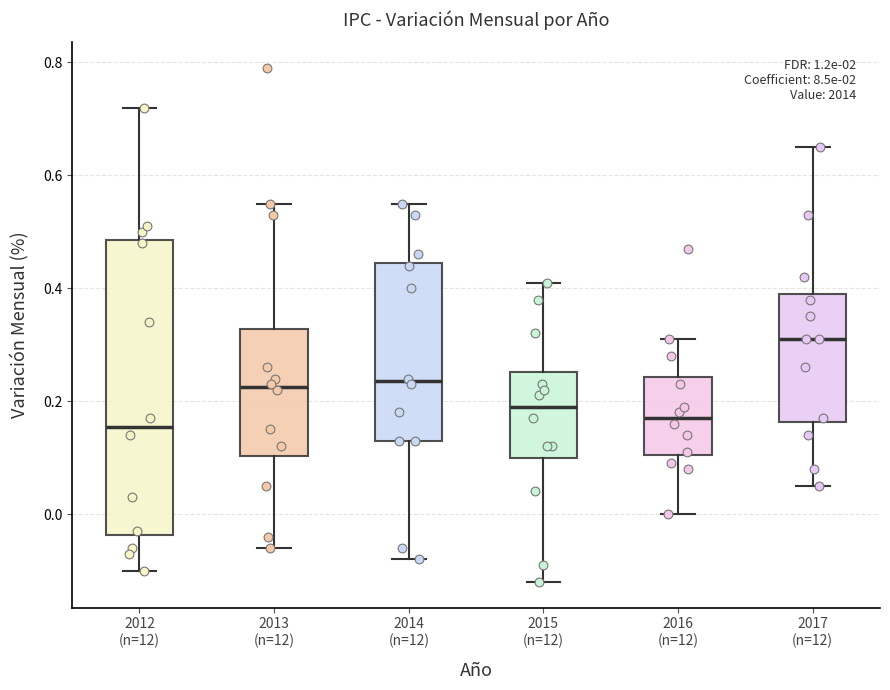

Where is the upper edge of the box for 2014 (n=12) on the y-axis? The values are not printed on the chart, so give them approximately, as read against the axis.

0.44